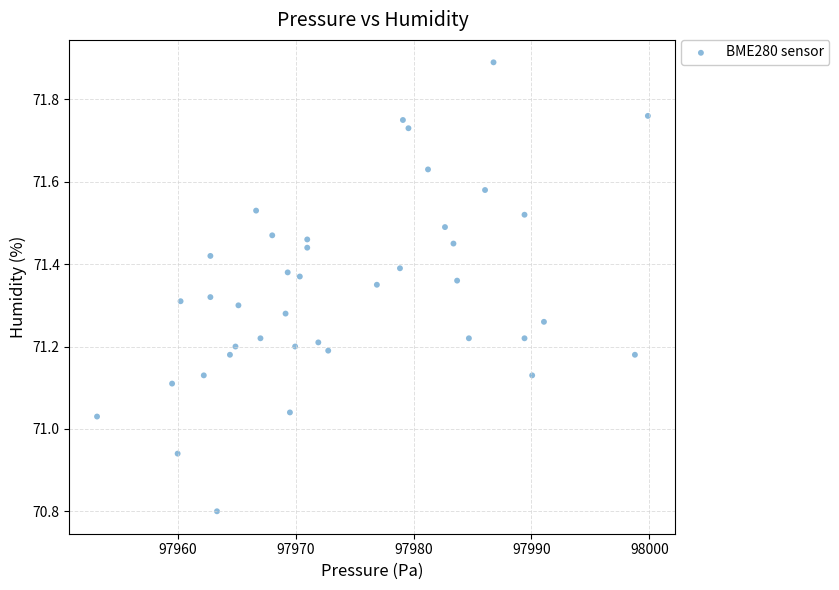

What is the range of X values (max minus min)?

46.8